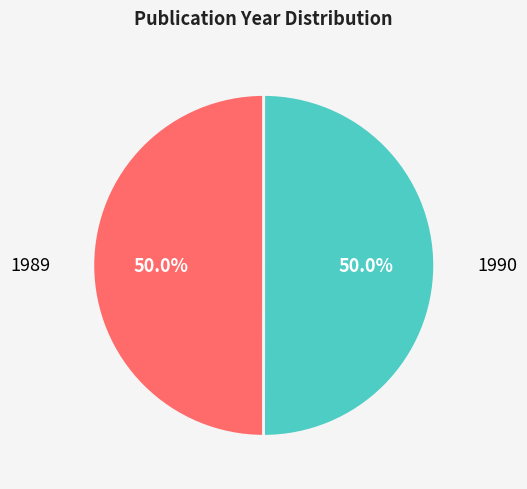

How many slices are in this pie chart?

2